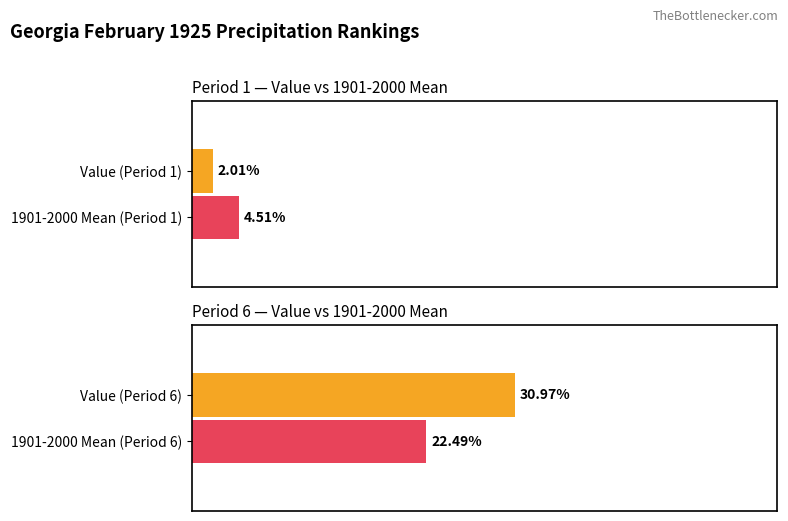

Is it true that 1901-2000 Mean equals 14.7 at 2?

False